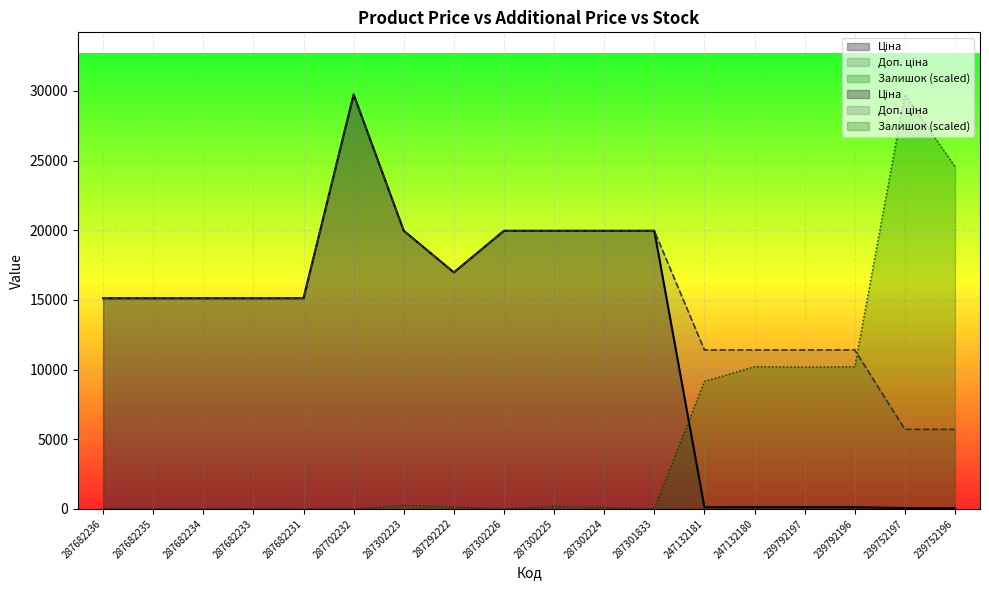

How many distinct data groups are displayed?

3